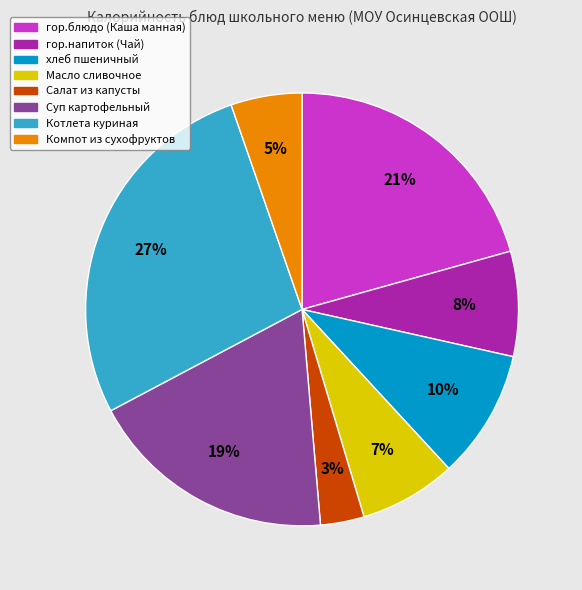

To the nearest percent, what percentage of the pie is Масло сливочное?

7%